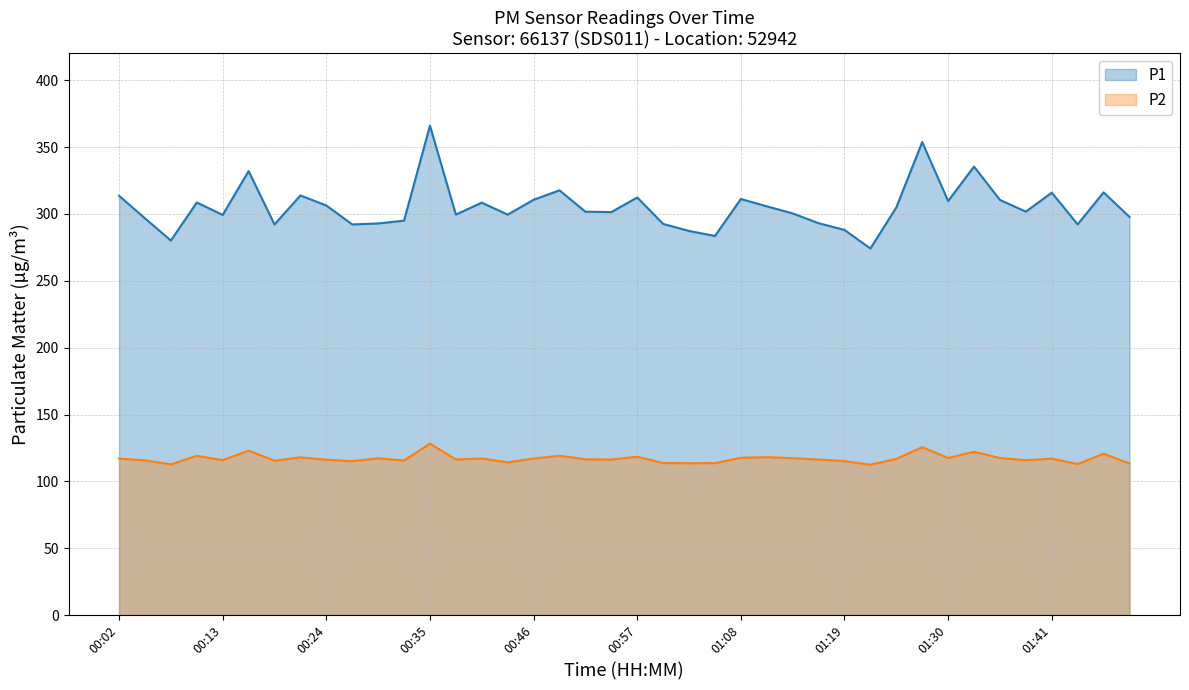

Between 00:02 and 01:49, which series saw the biggest shift?

P1